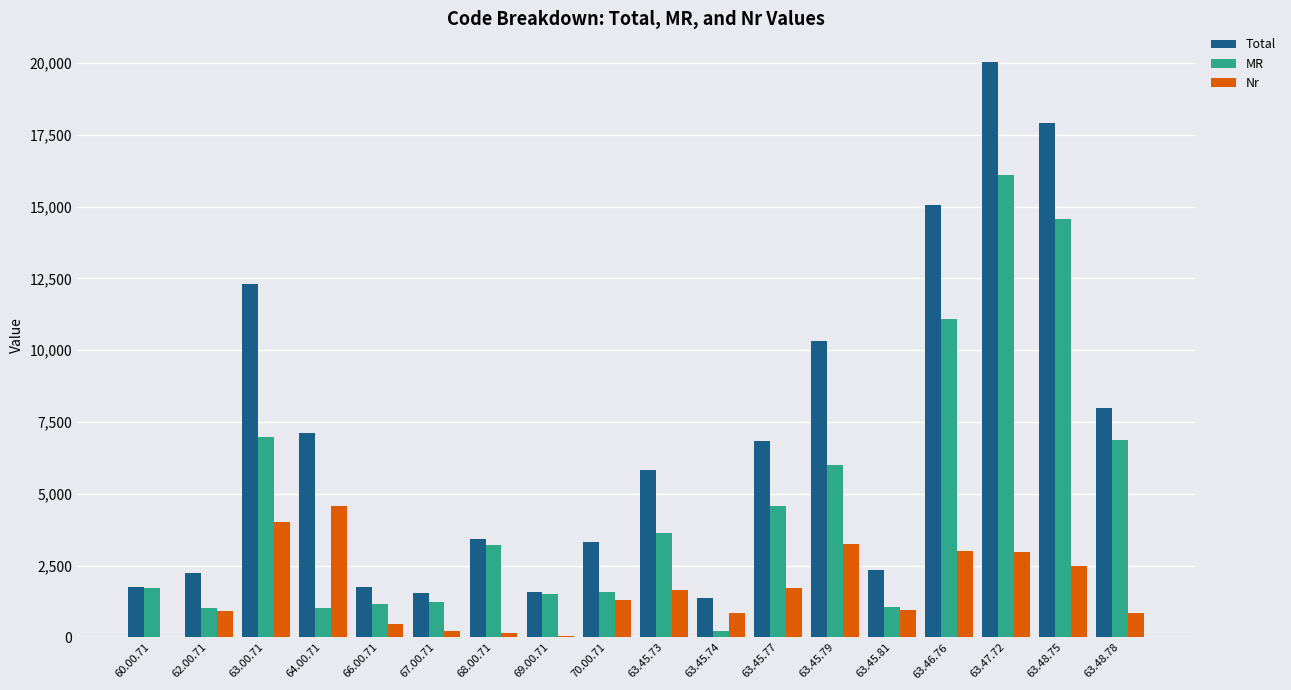

What is the greatest value displayed?

20033.0